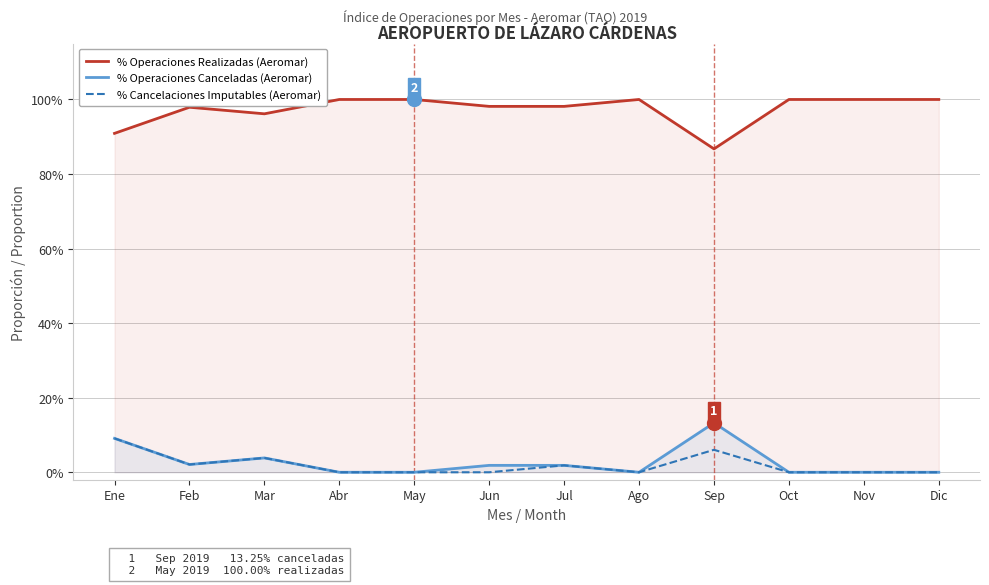

Which series has the widest spread of values?

% Operaciones Canceladas (Aeromar)